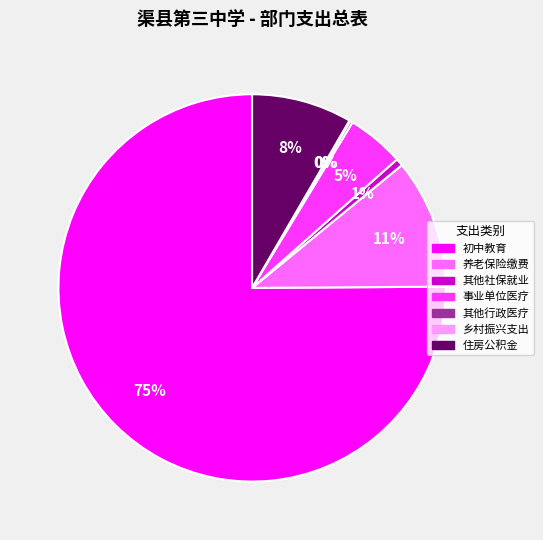

To the nearest percent, what is the difference between the largest and smallest slice percentages?

75%